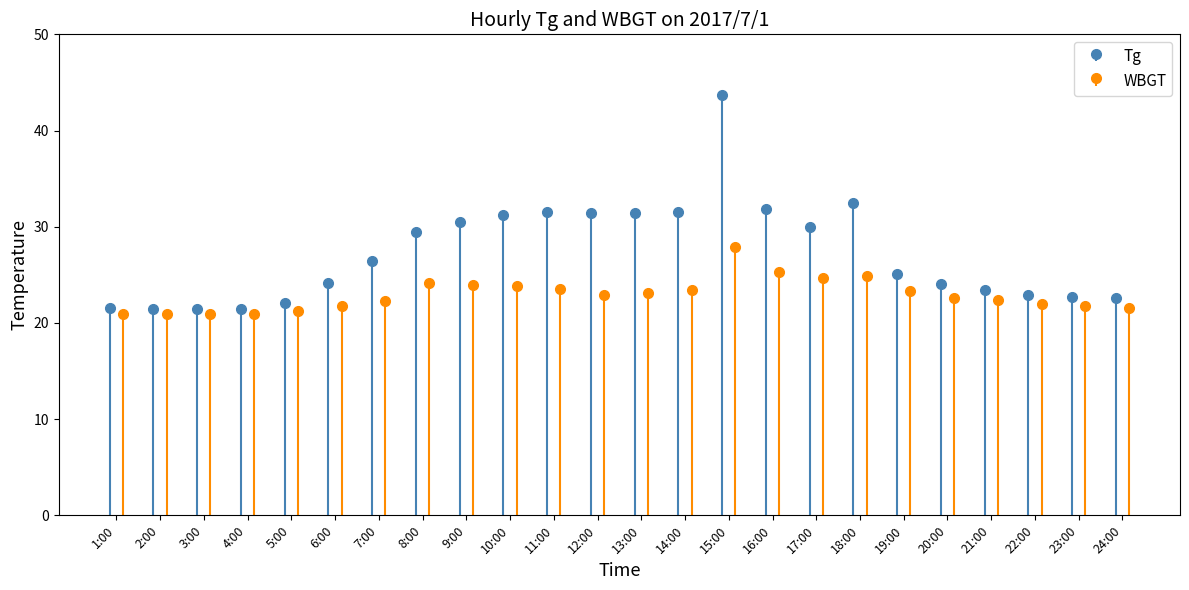

What is the spread (max minus min) of values at 6:00?

2.4